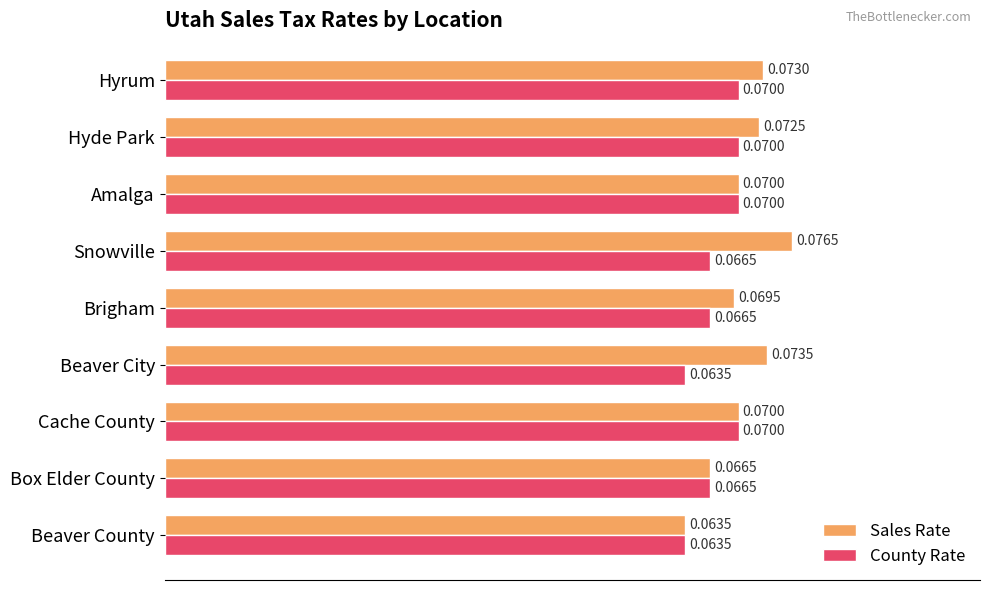

Rank the series by their average value, from highest to lowest.

Sales Rate, County Rate